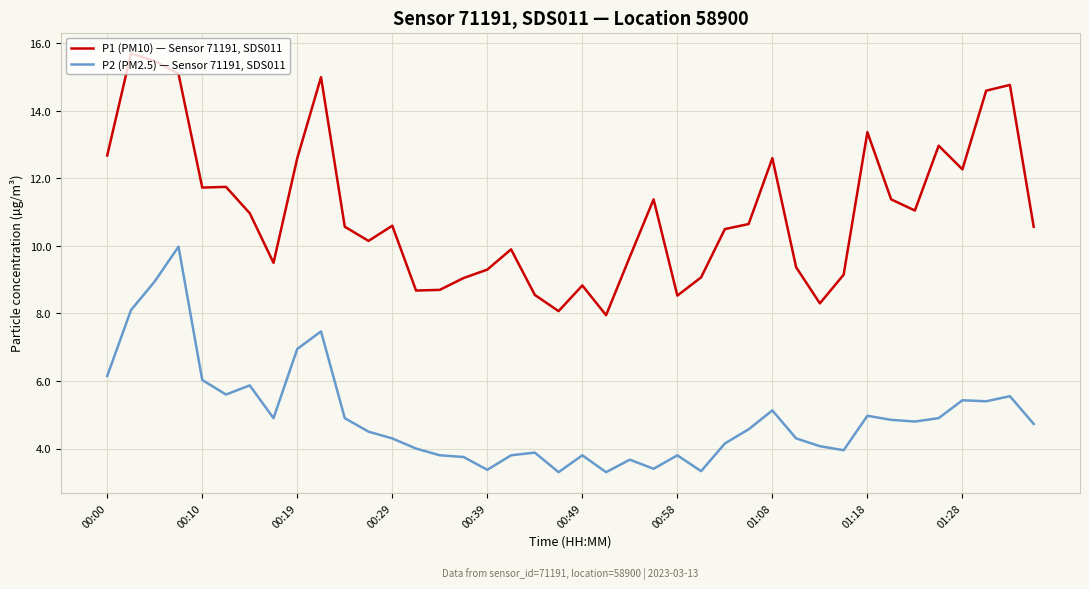

True or false: P2 (PM2.5) — Sensor 71191, SDS011 and P1 (PM10) — Sensor 71191, SDS011 intersect in this chart.

False